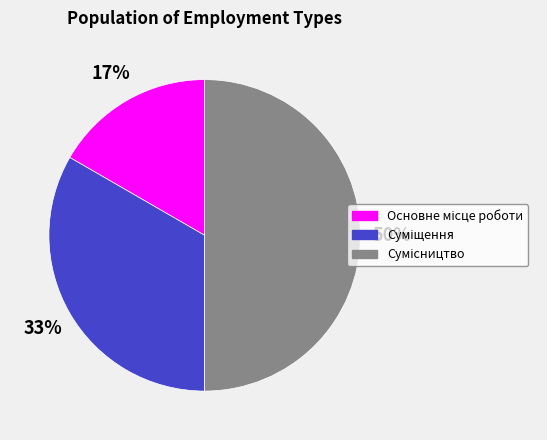

How many segments does this pie chart have?

3